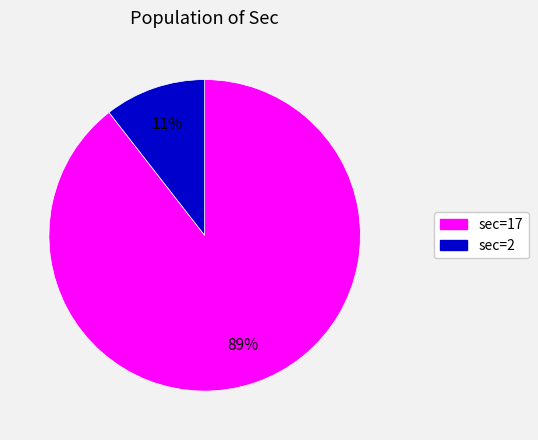

To the nearest percent, what is the average slice percentage?

50%